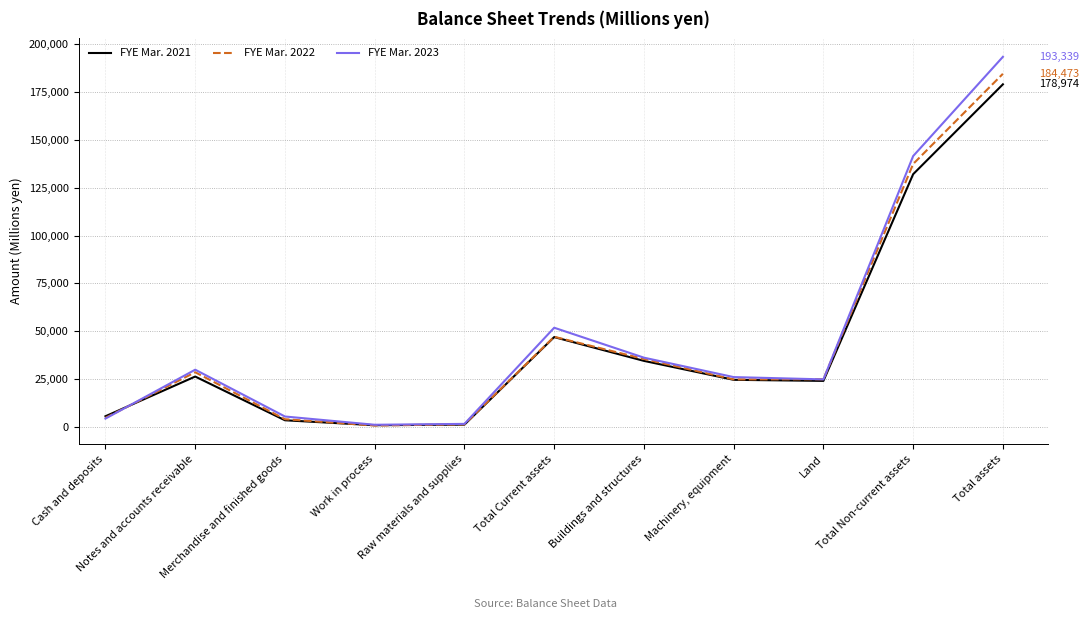

Is this an area chart (filled region under the line)?

No